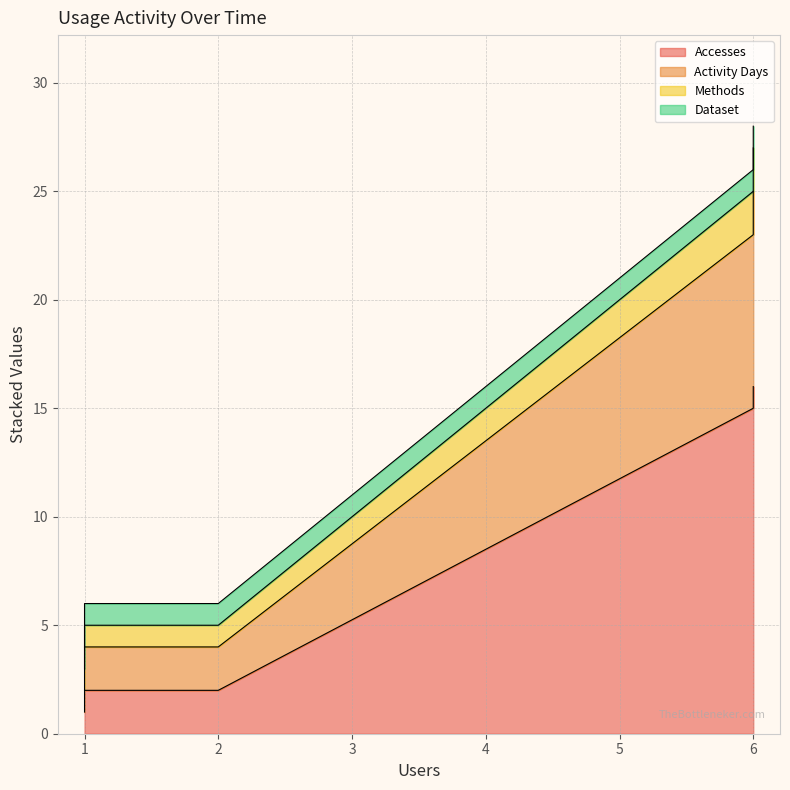

True or false: Accesses and Activity Days cross at least once.

False